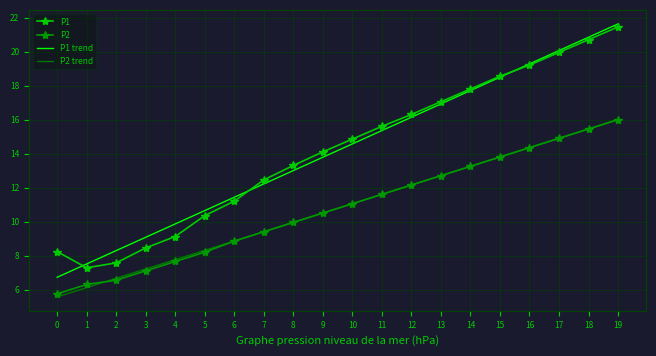

List the labels in order of P1 trend value, smallest first.

0, 1, 2, 3, 4, 5, 6, 7, 8, 9, 10, 11, 12, 13, 14, 15, 16, 17, 18, 19